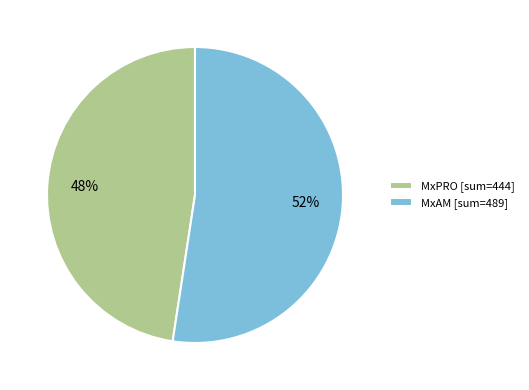

What is the ratio of the value at MxAM [sum=489] to the value at MxPRO [sum=444]?

1.1